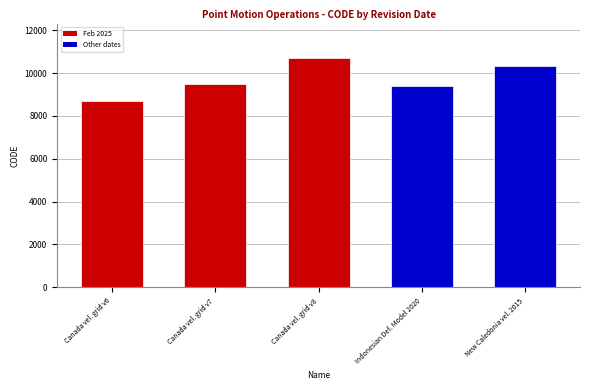

List the labels in order of value, largest first.

Canada vel. grid v8, New Caledonia vel. 2015, Canada vel. grid v7, Indonesian Def. Model 2020, Canada vel. grid v6